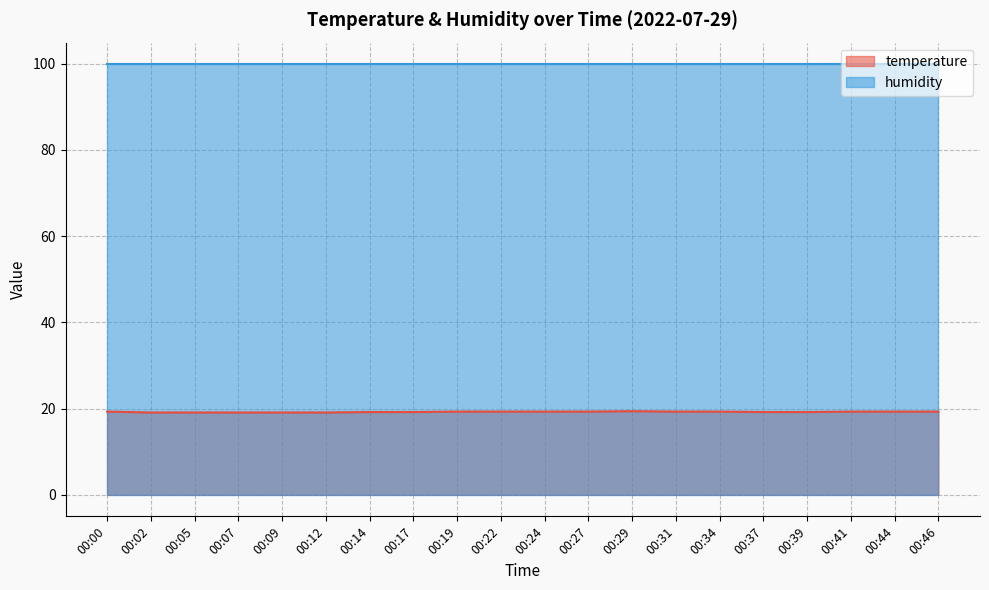

At which category does the data reach its first local peak?

00:29